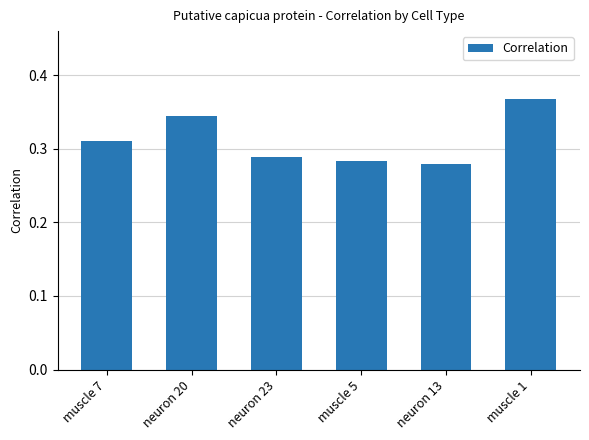

Which category has the highest value across all series?

muscle 1